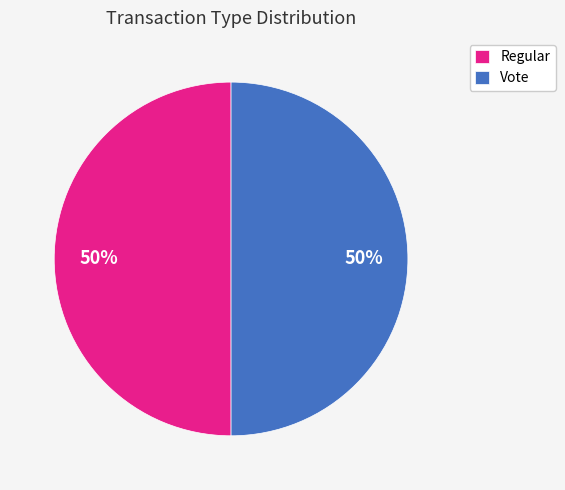

To the nearest percent, what is the combined percentage of Regular and Vote?

100%